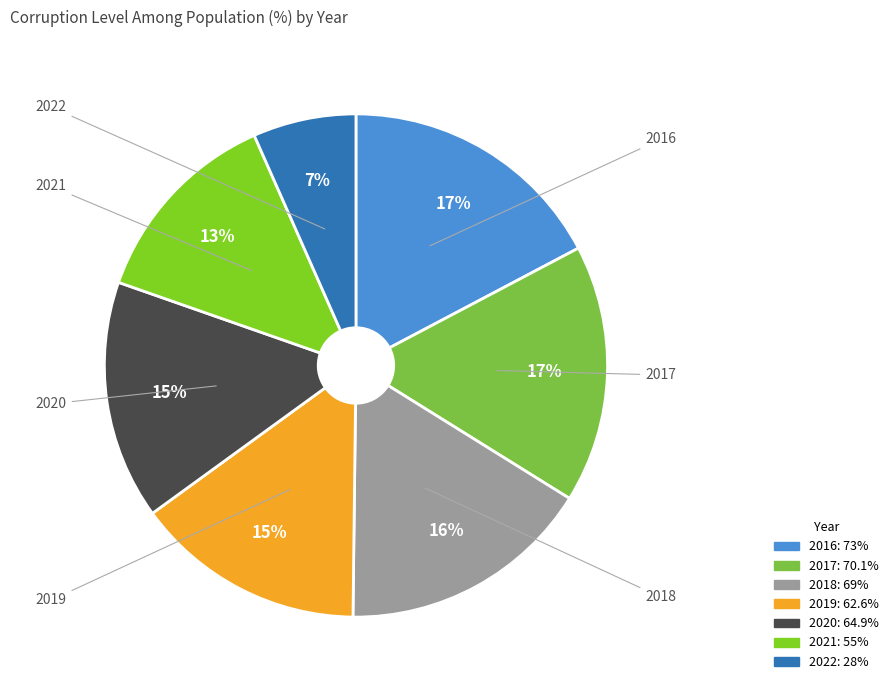

Is the sum of 2020 and 2021 greater than half?

No